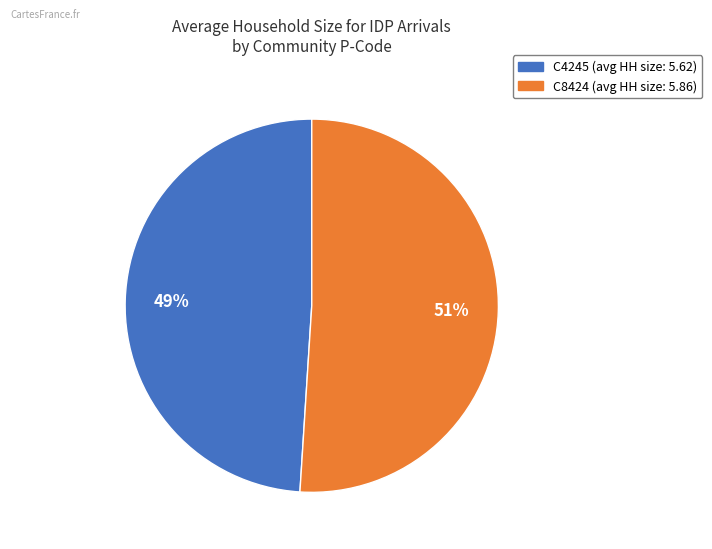

Which slice is the largest?

C8424